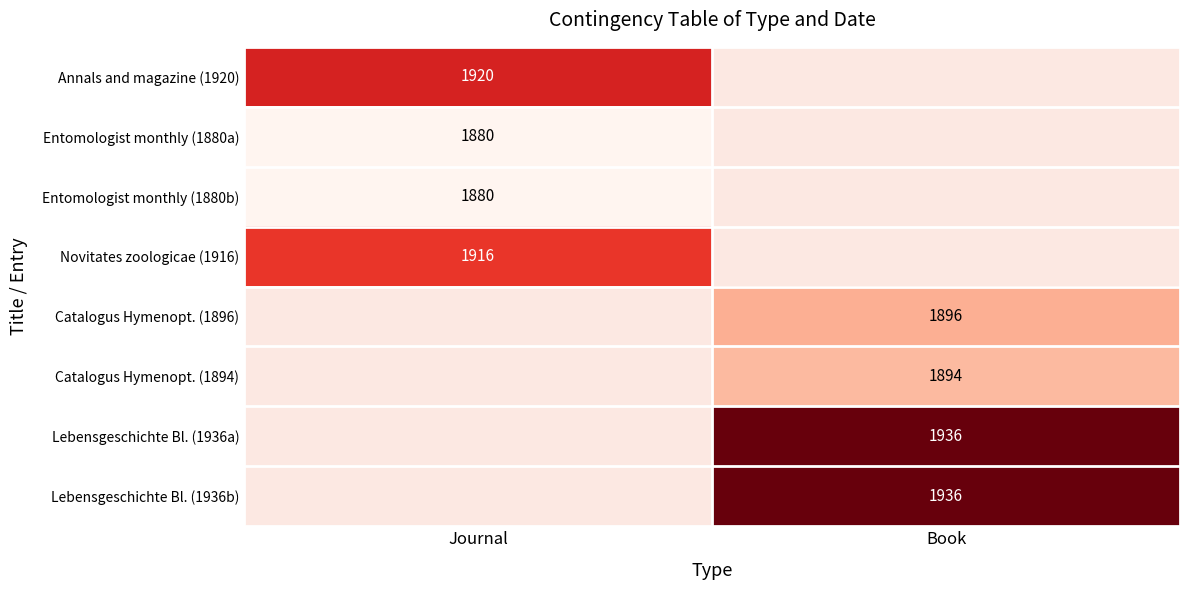

Is it true that Lebensgeschichte Bl. (1936a) equals 1936 at Book?

True